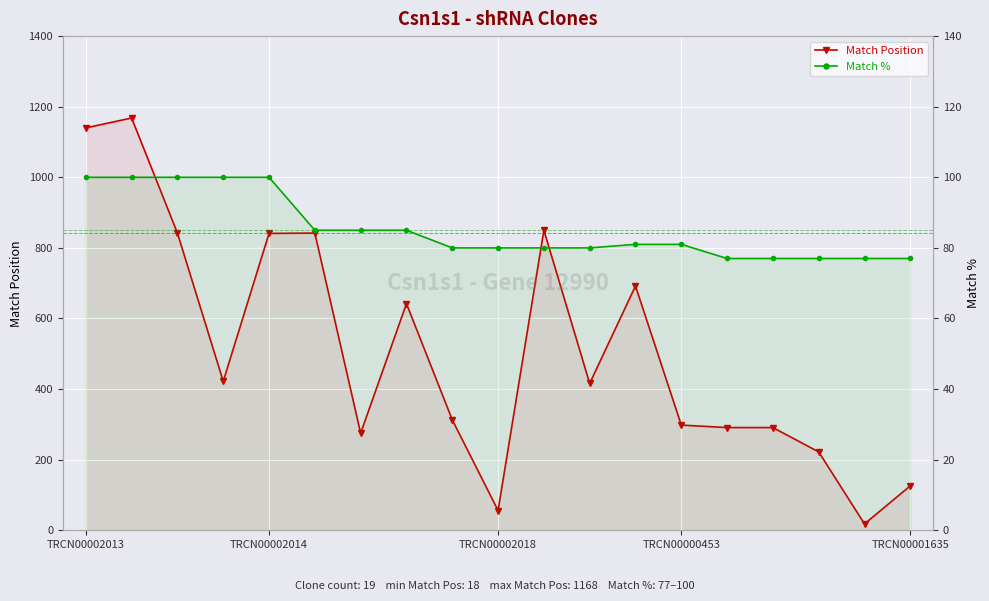

Where does the Match % series first go above 81?

TRCN00002013